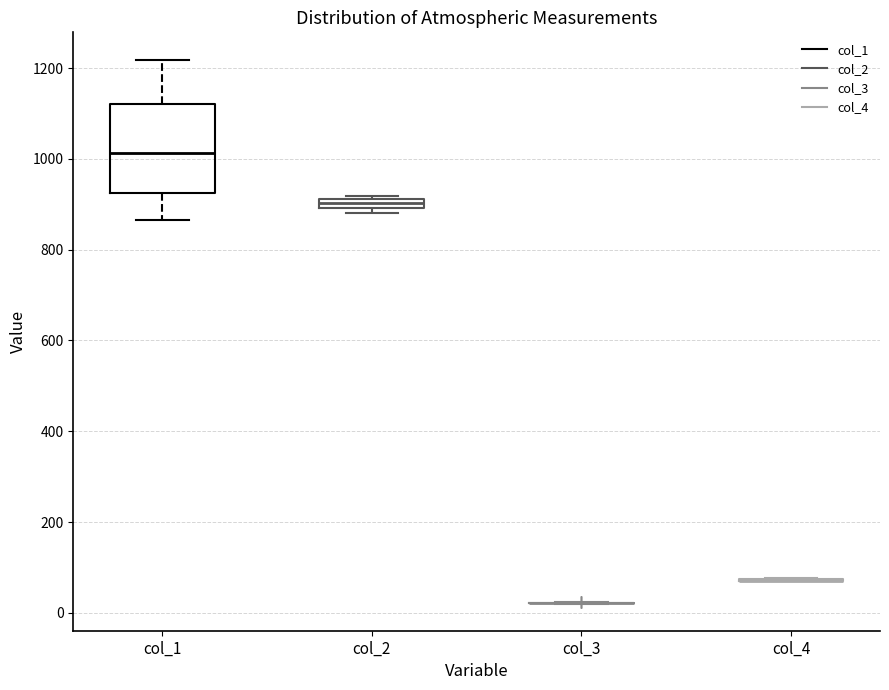

Comparing the boxes themselves (not the whiskers), which one is the tallest?

col_1